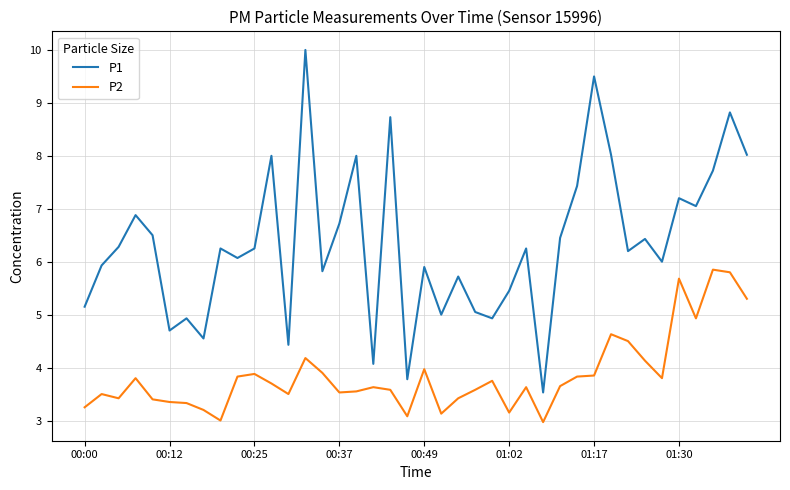

Which series has the largest total across all categories?

P1